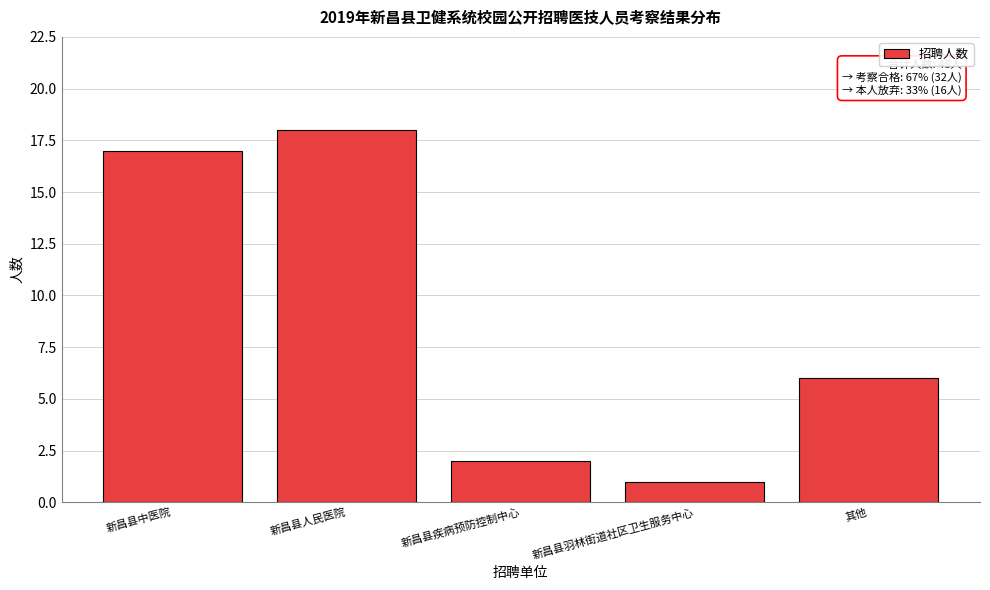

Reading left to right, list all the values displayed in this chart.

17	18	2	1	6